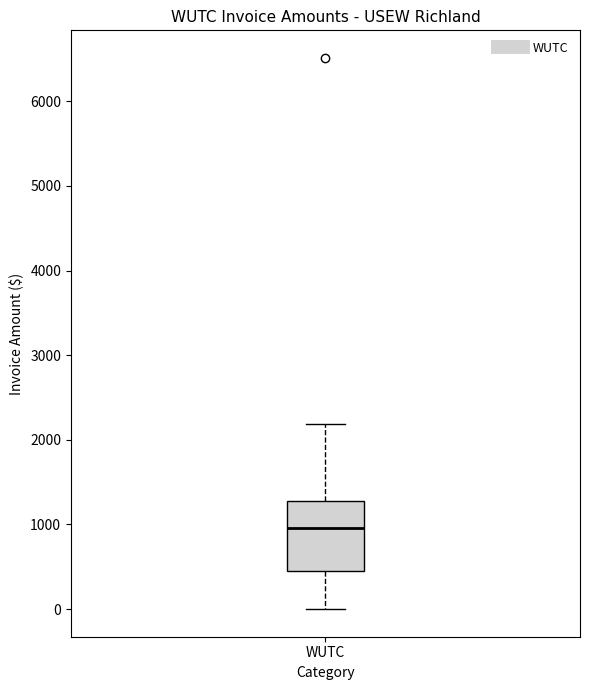

Transcribe this box plot: give where the median line is, the range the box spans, and where the two whiskers end, as read against the y-axis. The values are not printed on the chart, so give them approximately, as read against the axis.

median 1000, box 500 to 1300, whiskers 0 to 2200